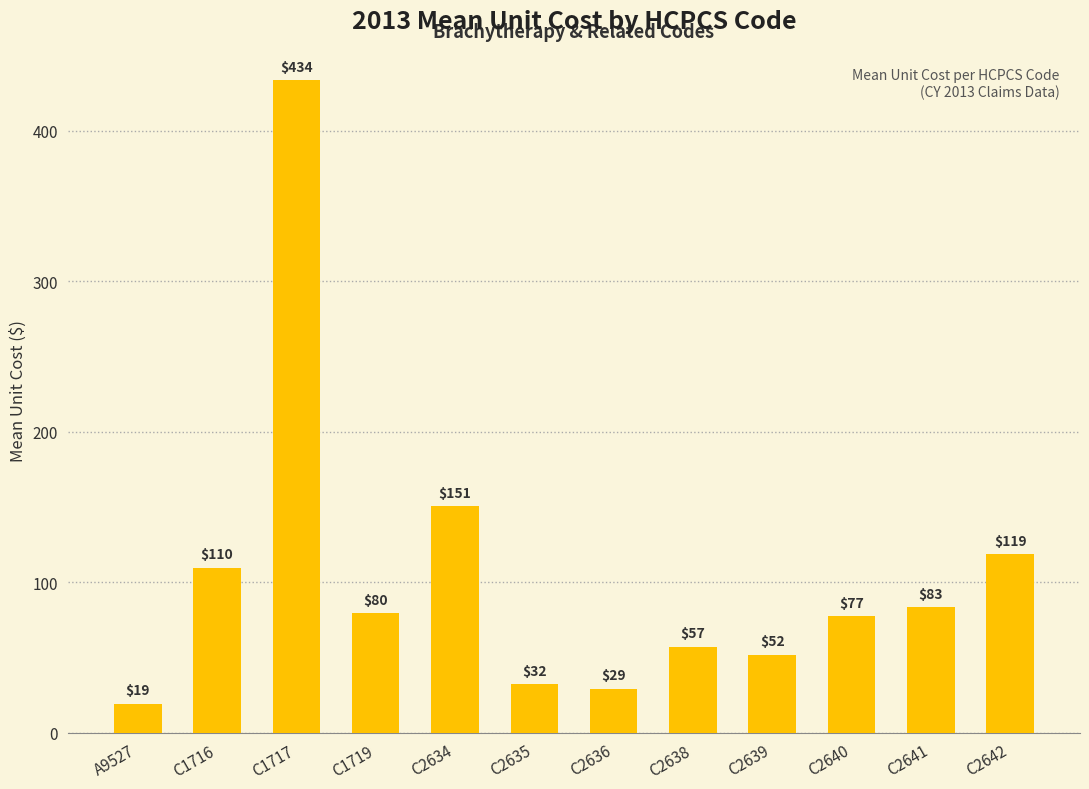

The chart shows a value of 51.7 at C2639. True or false?

True